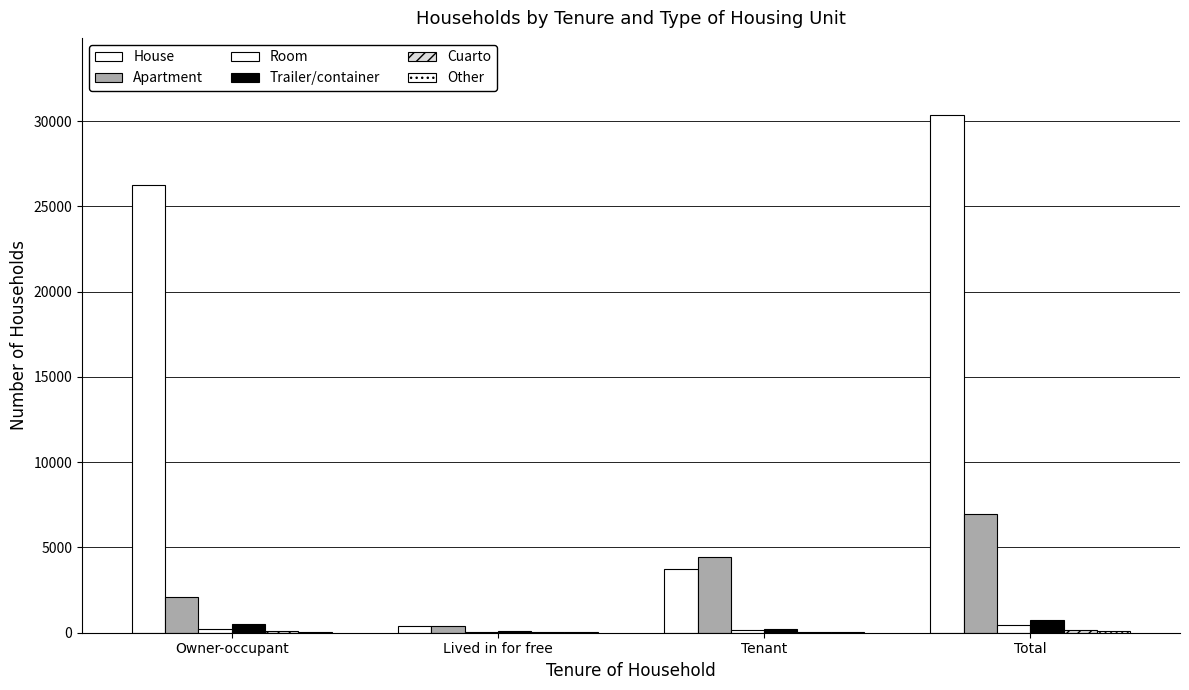

How many categories are shown in the chart?

4